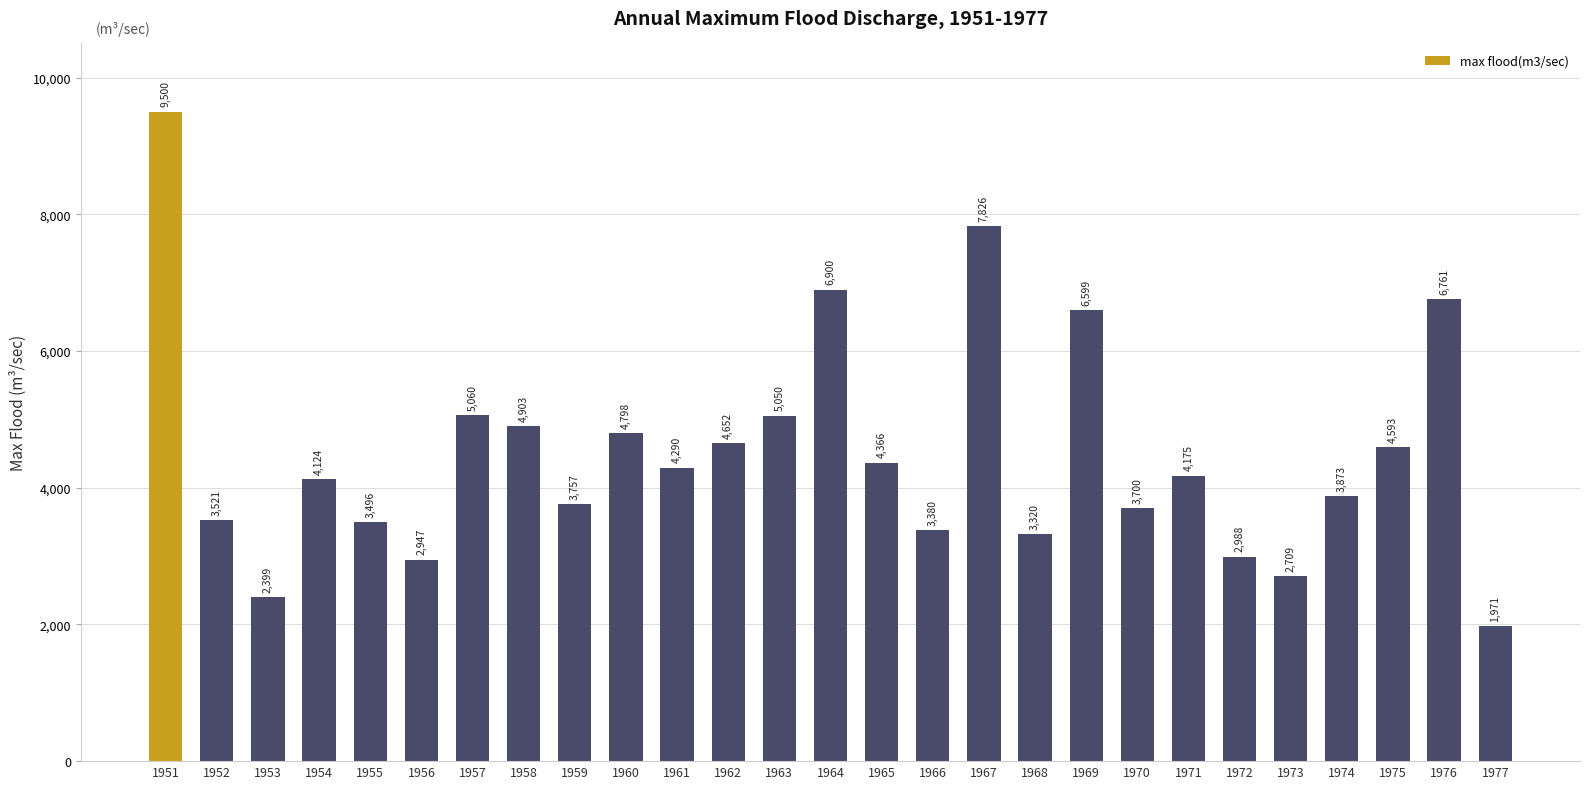

Reading left to right, extract all data points from this chart.

9500	3521	2399	4124	3496	2947	5060	4903	3757	4798	4290	4652	5050	6900	4366	3380	7826	3320	6599	3700	4175	2988	2709	3873	4593	6761	1971